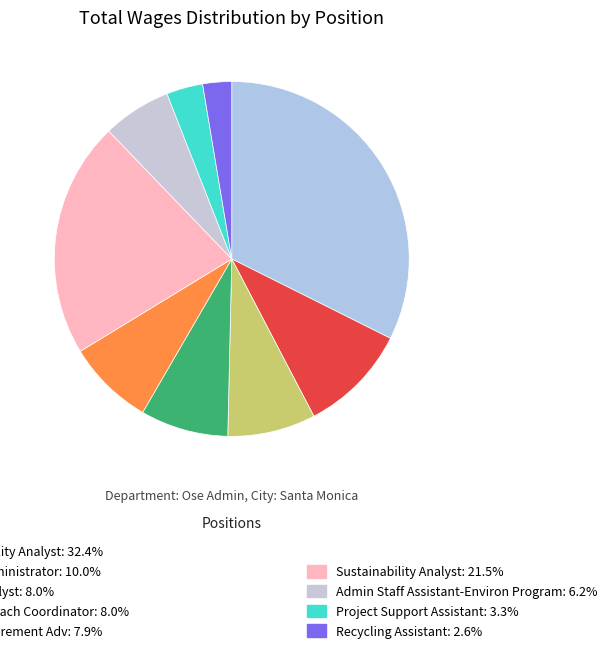

Count the number of slices in the pie.

9